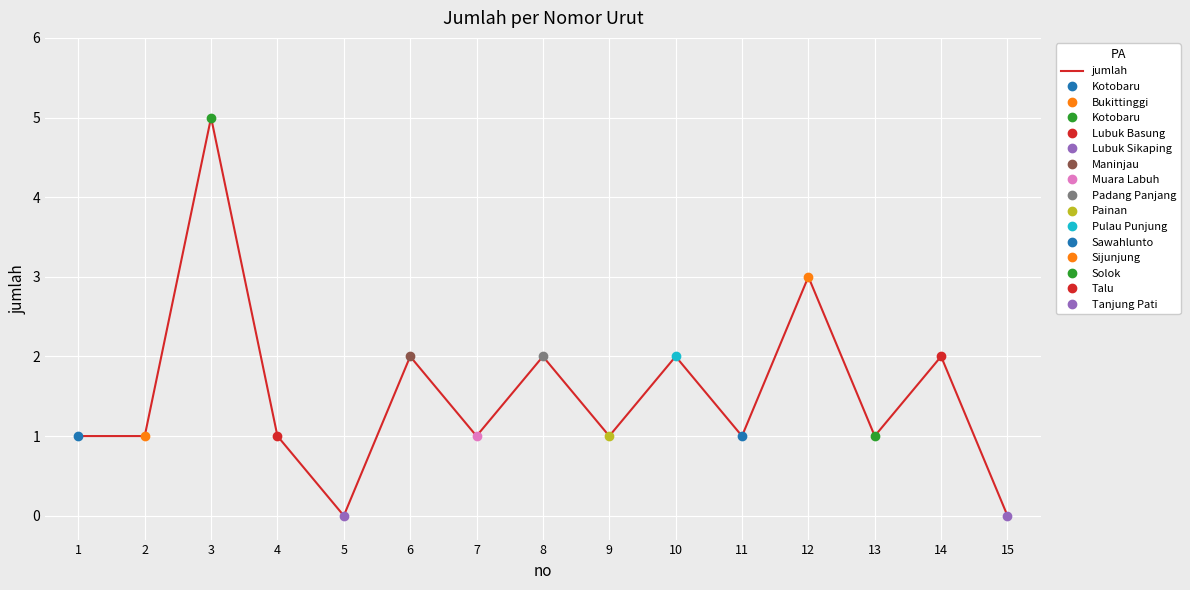

The chart shows a value of 3 at 10. True or false?

False